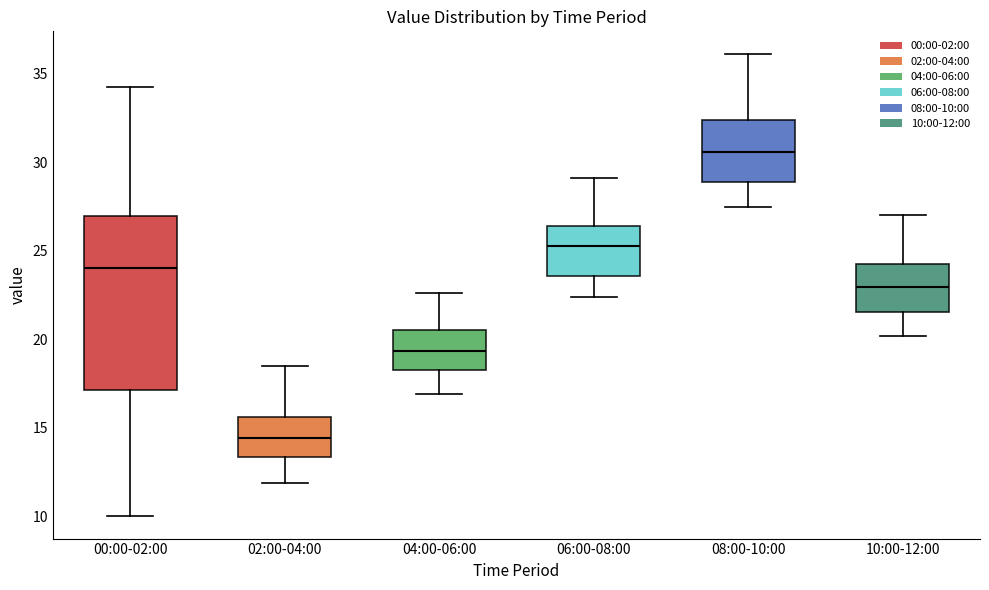

Which box is the tallest, from its lower edge to its upper edge?

00:00-02:00